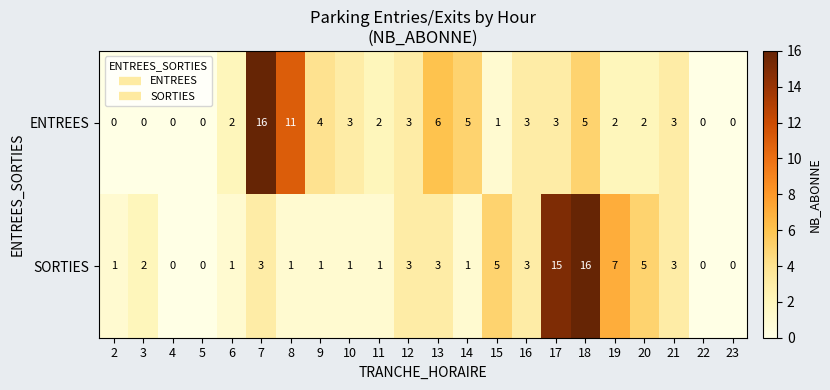

At 2, list the series in order from largest to smallest.

SORTIES, ENTREES